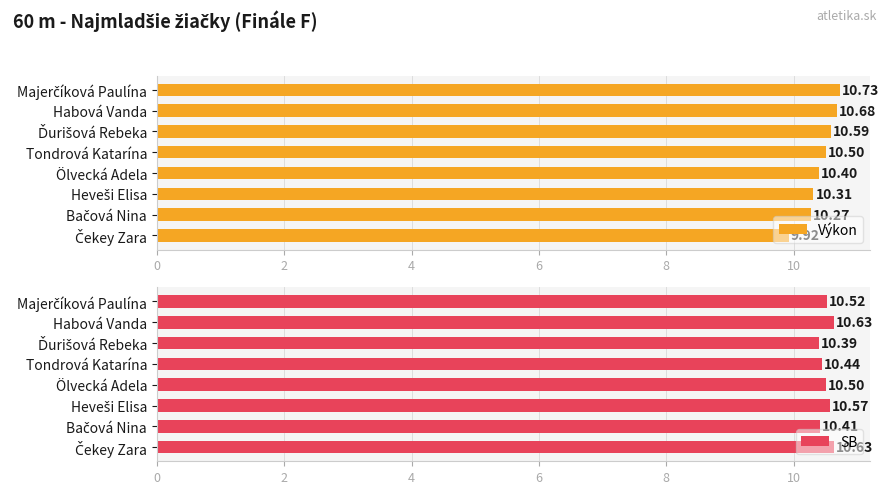

What is the difference between the maximum and minimum values in the Výkon series?

0.8